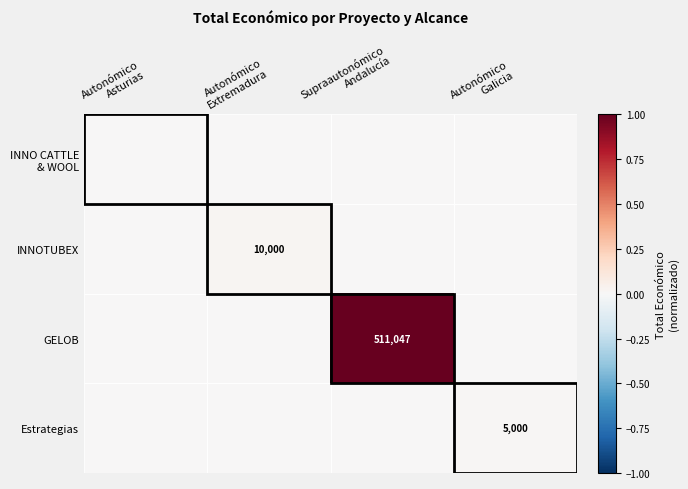

What is the difference between the maximum and minimum values in the GELOB series?

1.0